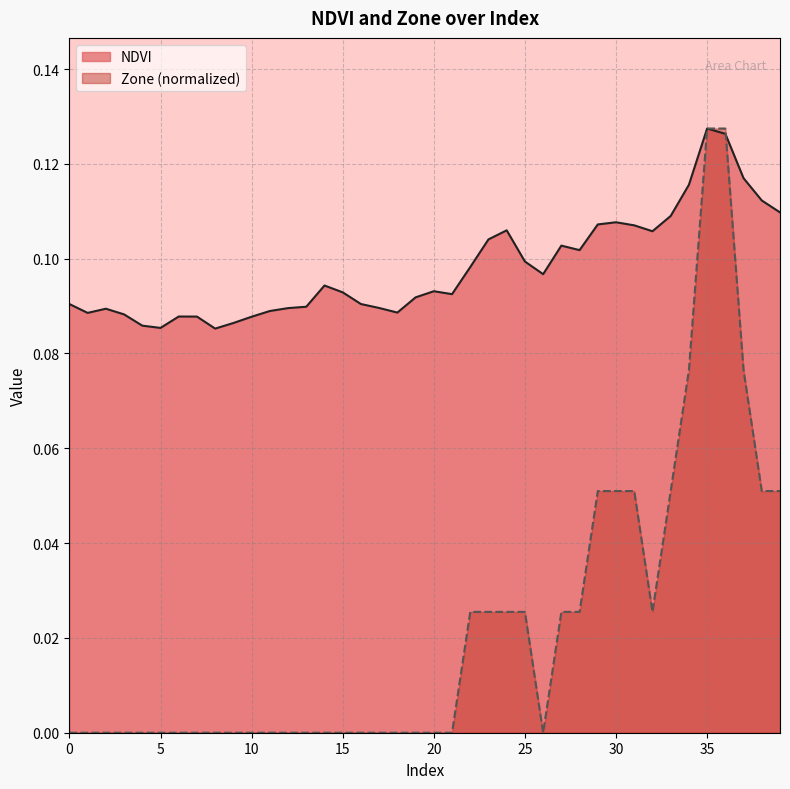

How many lines are shown in the chart?

2